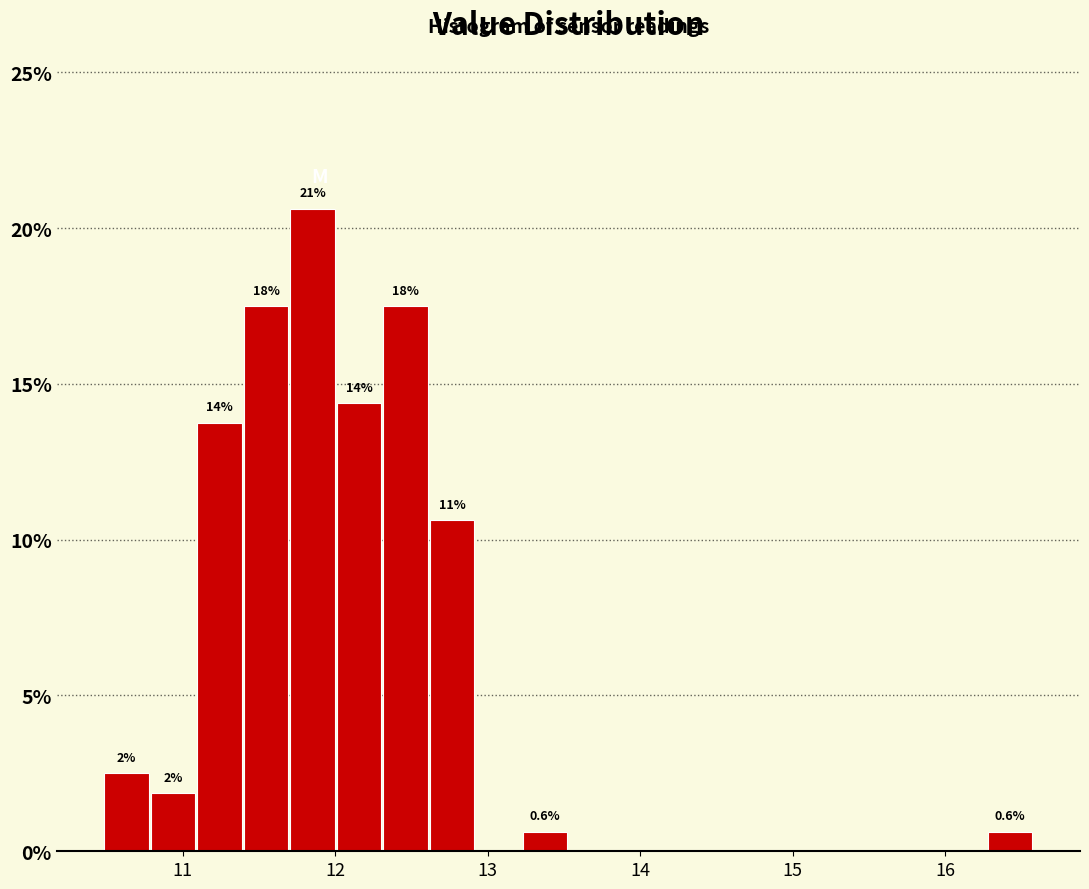

Read against the x-axis, roughly where is the centre of the tallest bar?

11.9